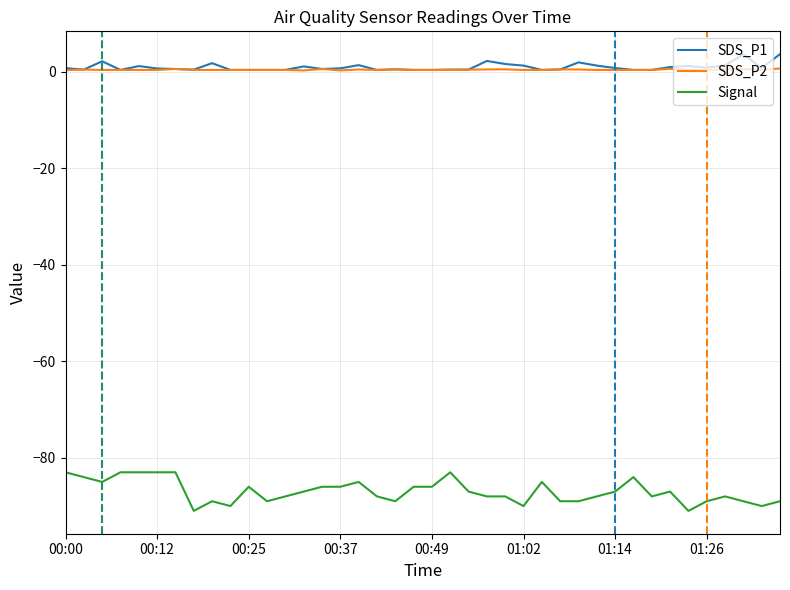

Which series has the largest range (max minus min)?

Signal